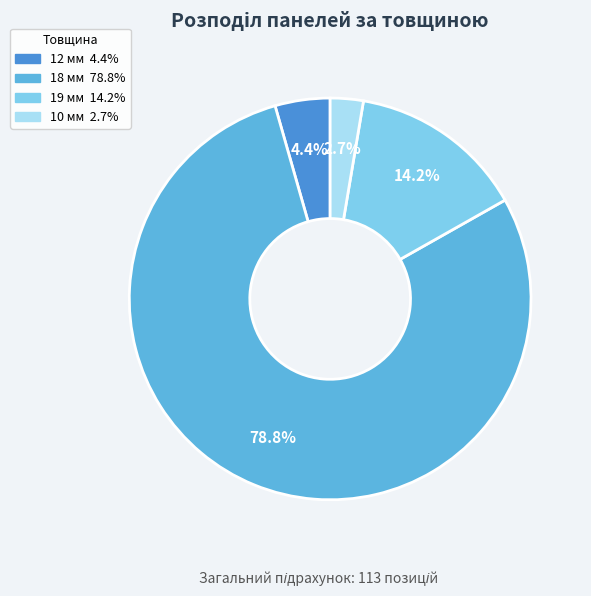

What is the majority slice?

18 мм